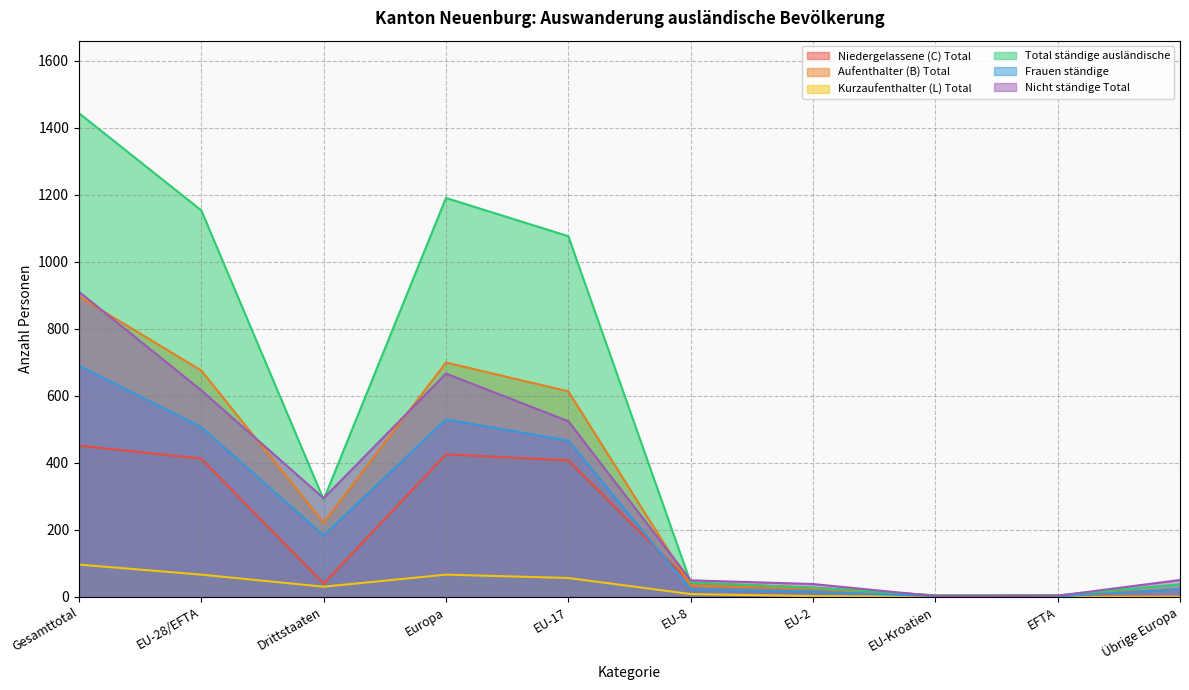

What value does the Nicht ständige Total series have at Europa, to the nearest 50?

650